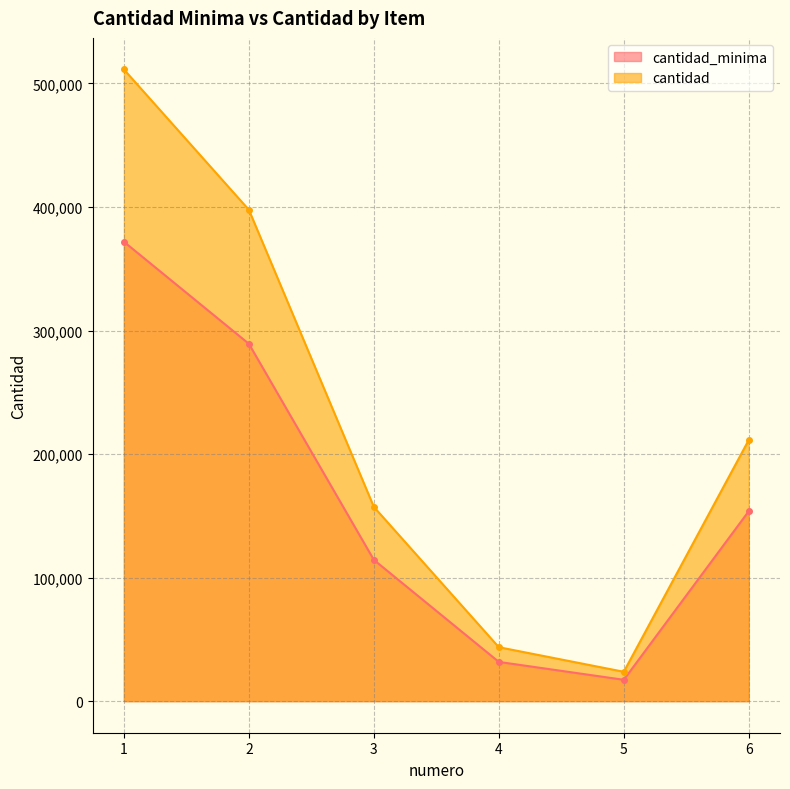

What is the total value across all series at 6?

365165